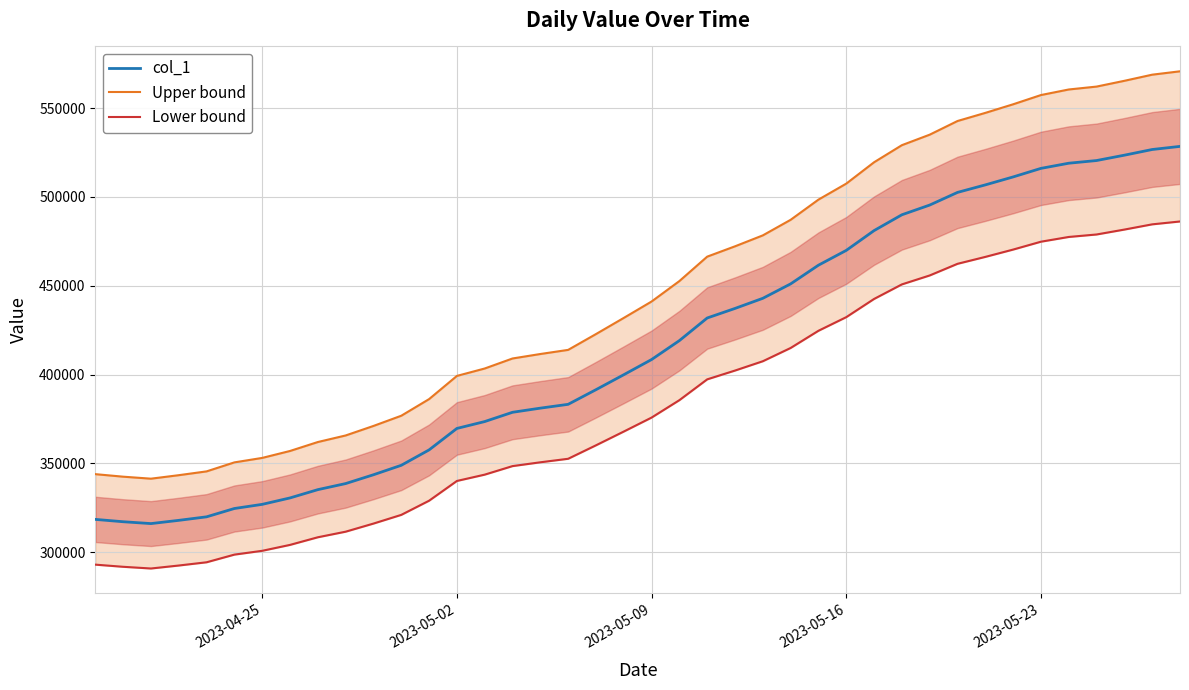

How many lines are shown in the chart?

3